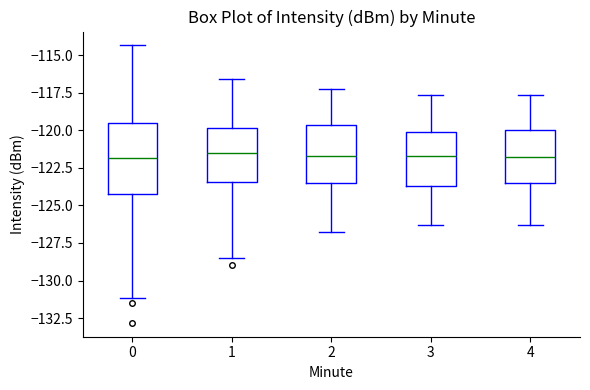

Comparing the boxes themselves (not the whiskers), which one is the tallest?

0